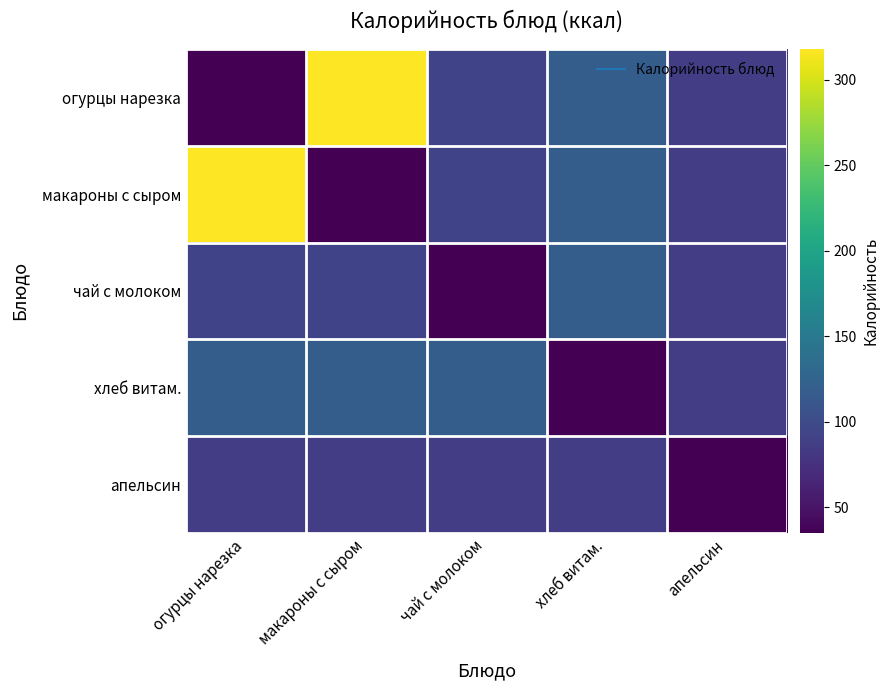

Which has a higher value, чай с молоком or огурцы нарезка?

чай с молоком